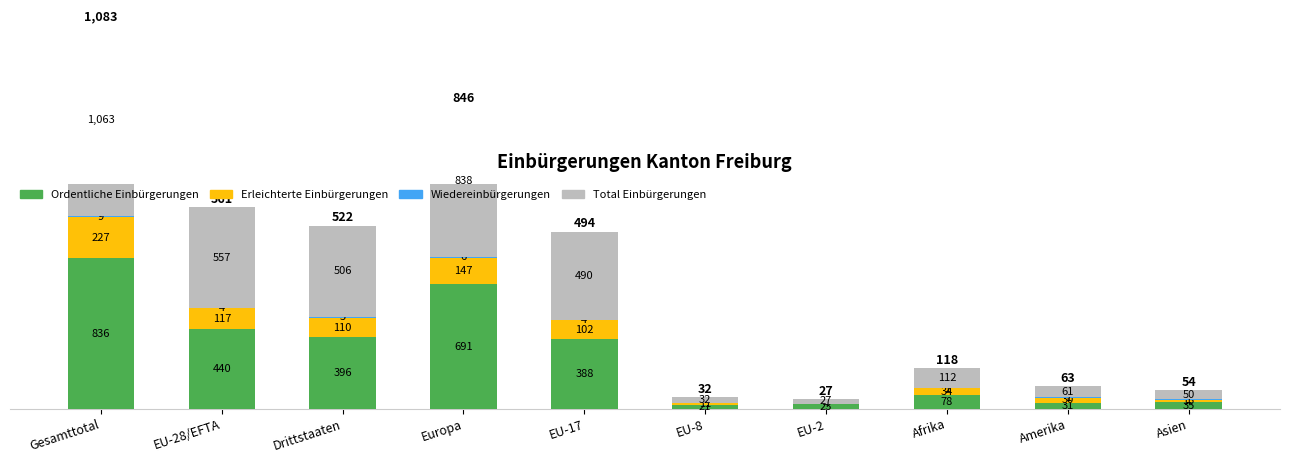

What is the lowest value of the Erleichterte Einbürgerungen series?

4